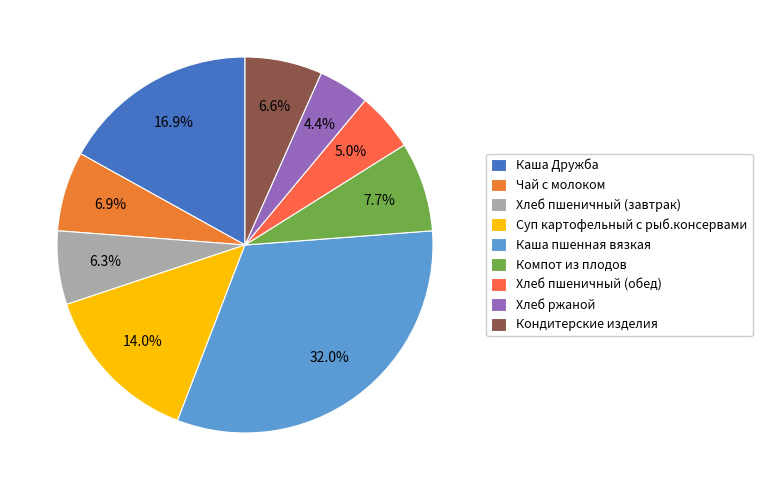

How many slices are in this pie chart?

9